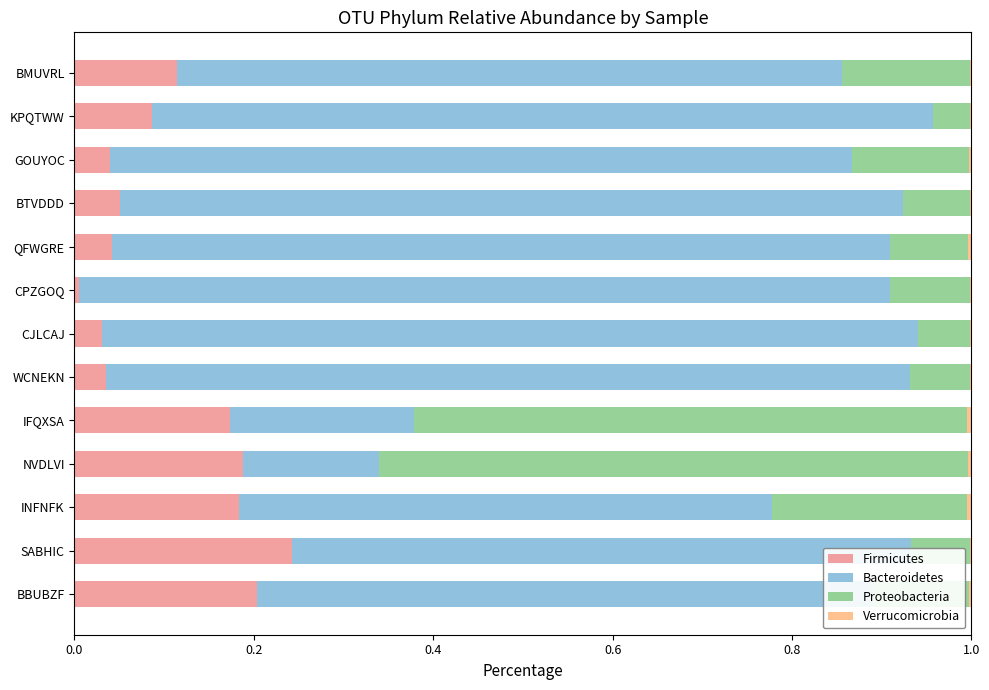

The Firmicutes series shows 0.3 at BBUBZF. True or false?

False